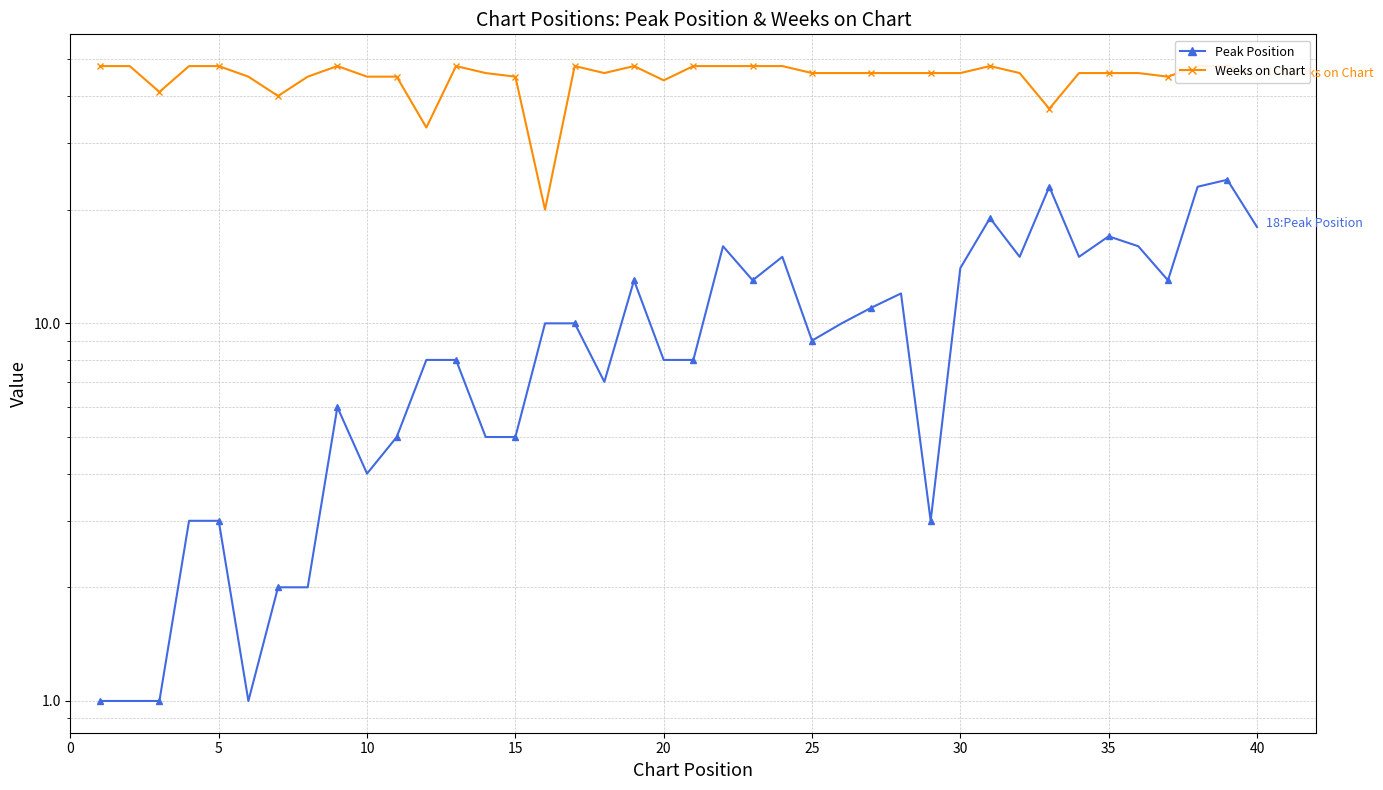

True or false: Weeks on Chart has a value of 78 at 5.

False